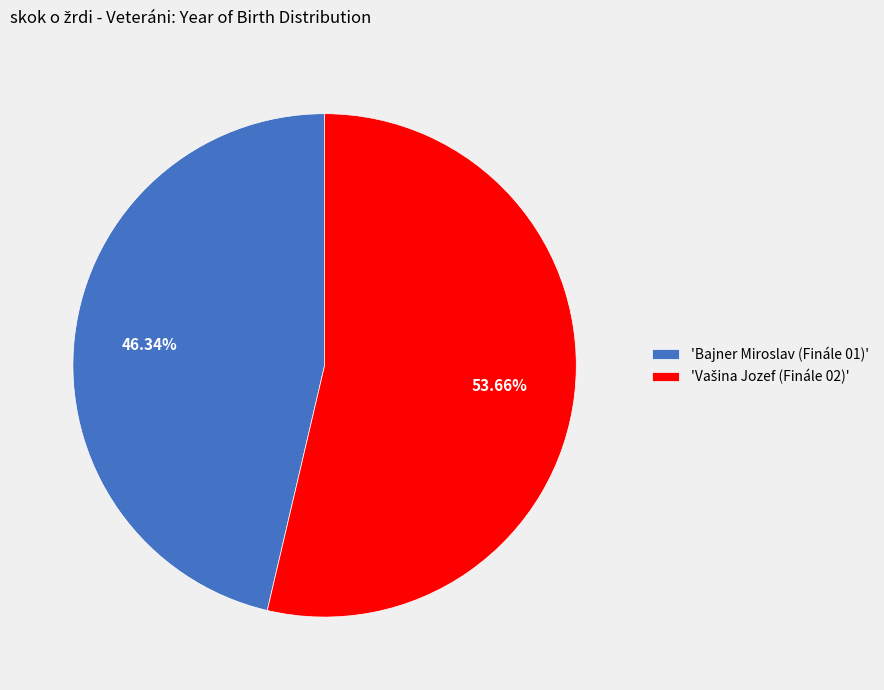

Is there any slice that represents more than half of the pie?

Yes